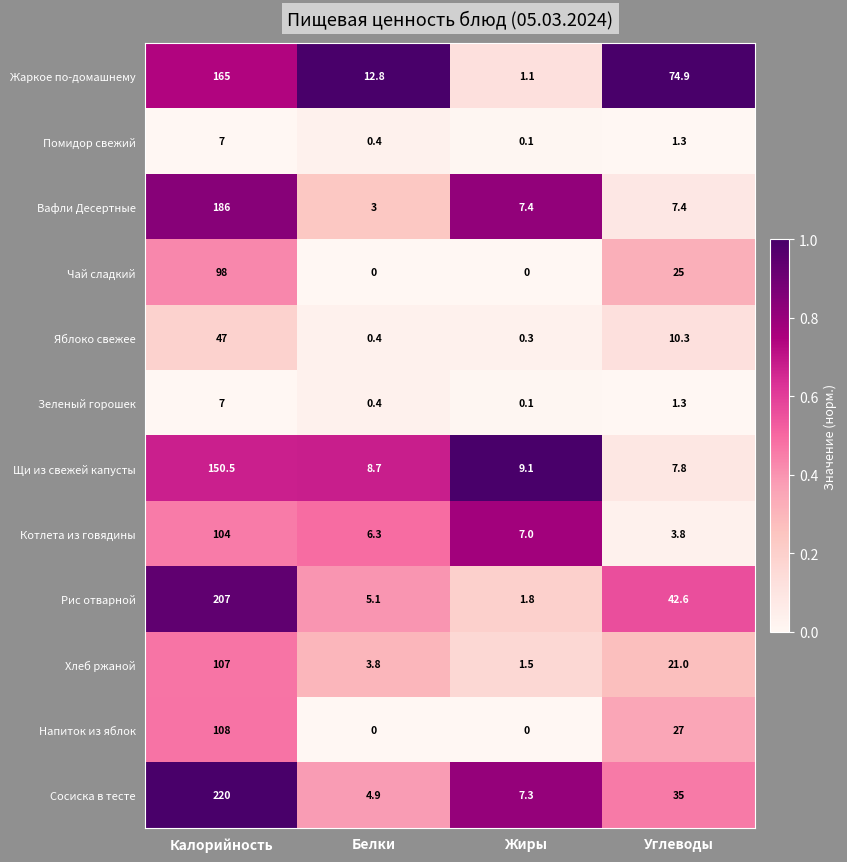

At how many categories does at least one series exceed 0?

4